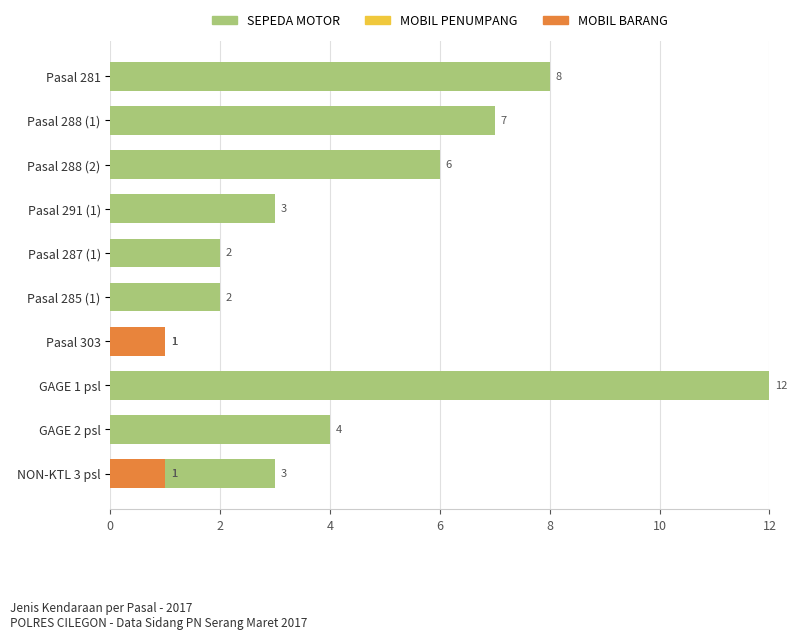

Which series has the widest spread of values?

SEPEDA MOTOR